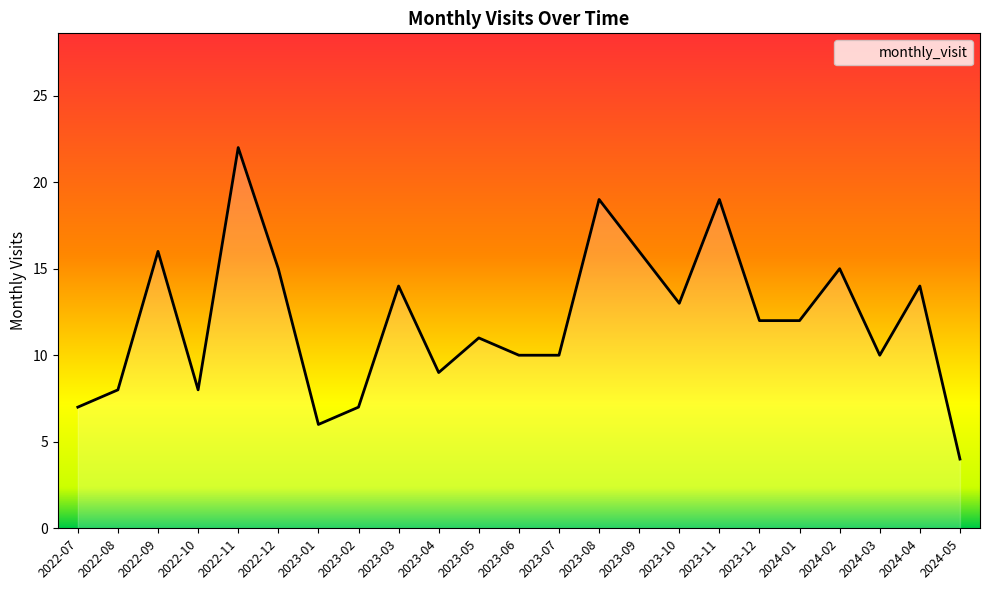

What is the approximate value at 2023-11, to the nearest 10?

20